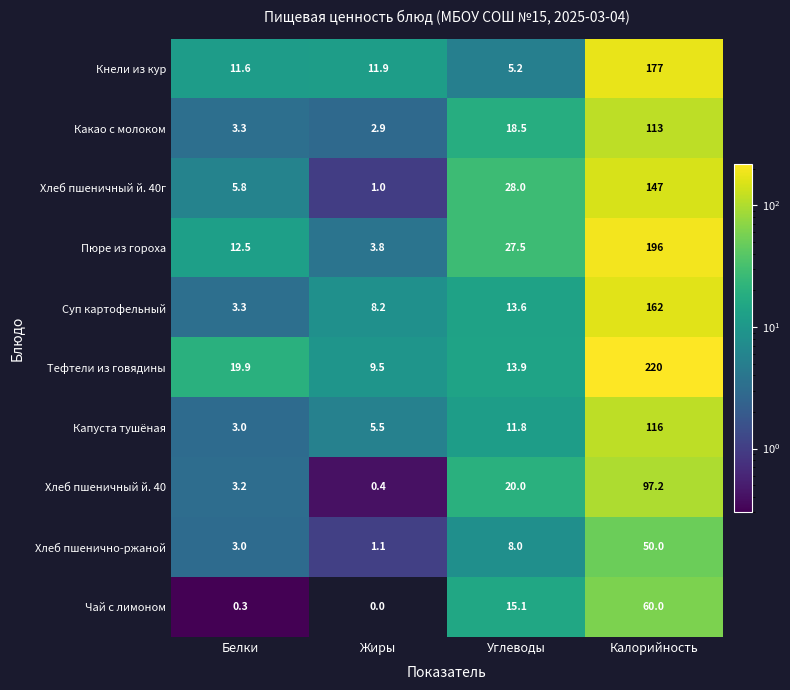

What is the sum of the Пюре из гороха values at Углеводы and Жиры?

31.3